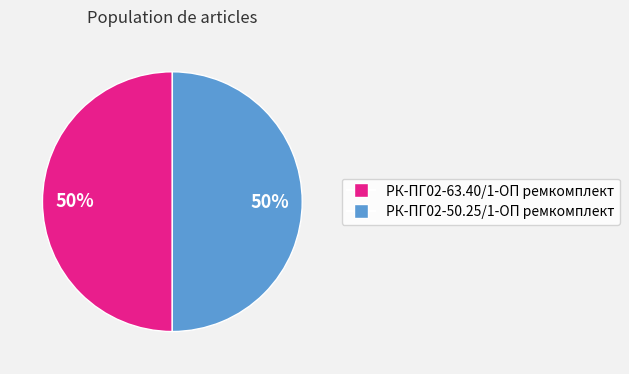

The РК-ПГ02-50.25/1-ОП ремкомплект slice represents 64% of the pie. True or false?

False